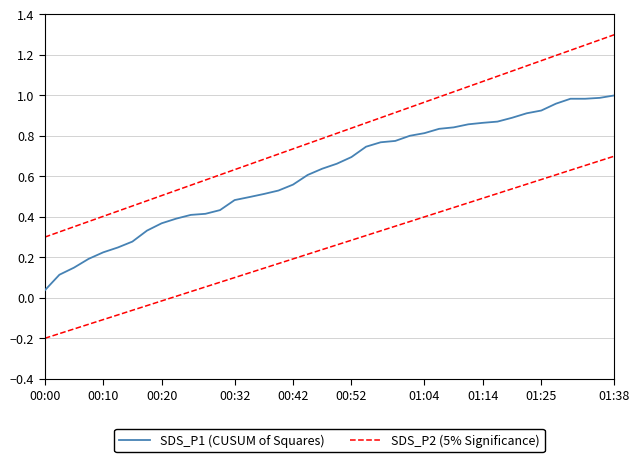

Is this an area chart (filled region under the line)?

No